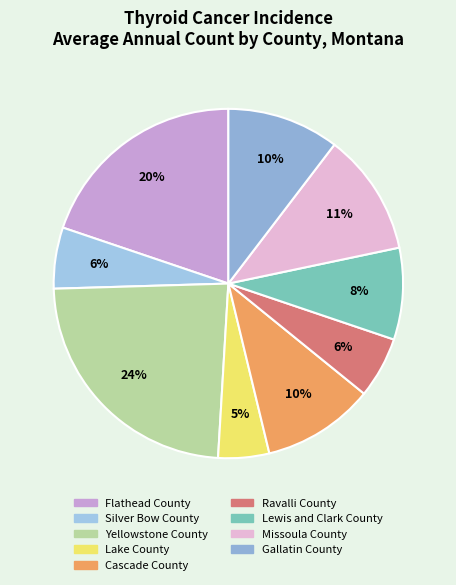

Which slice is the smallest?

Lake County